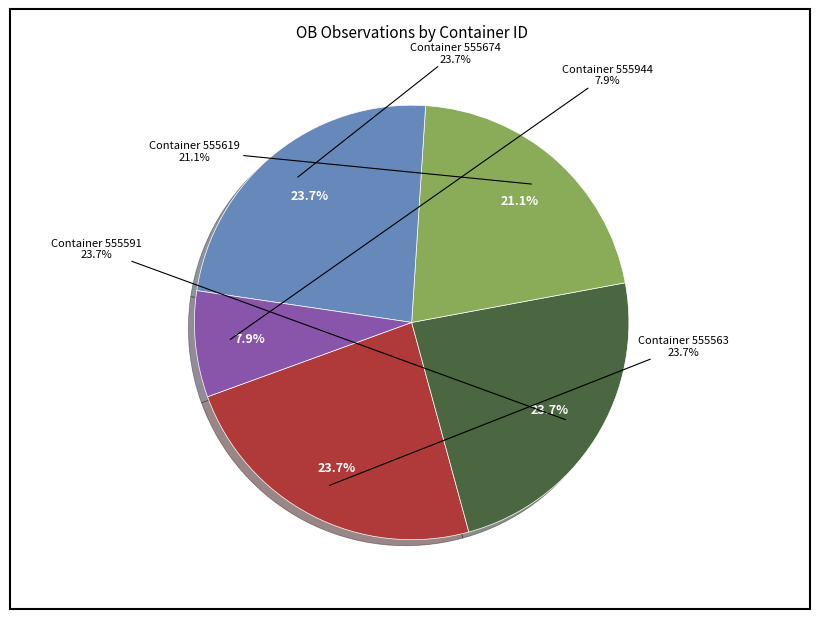

Between 9 and 27, which is larger?

27